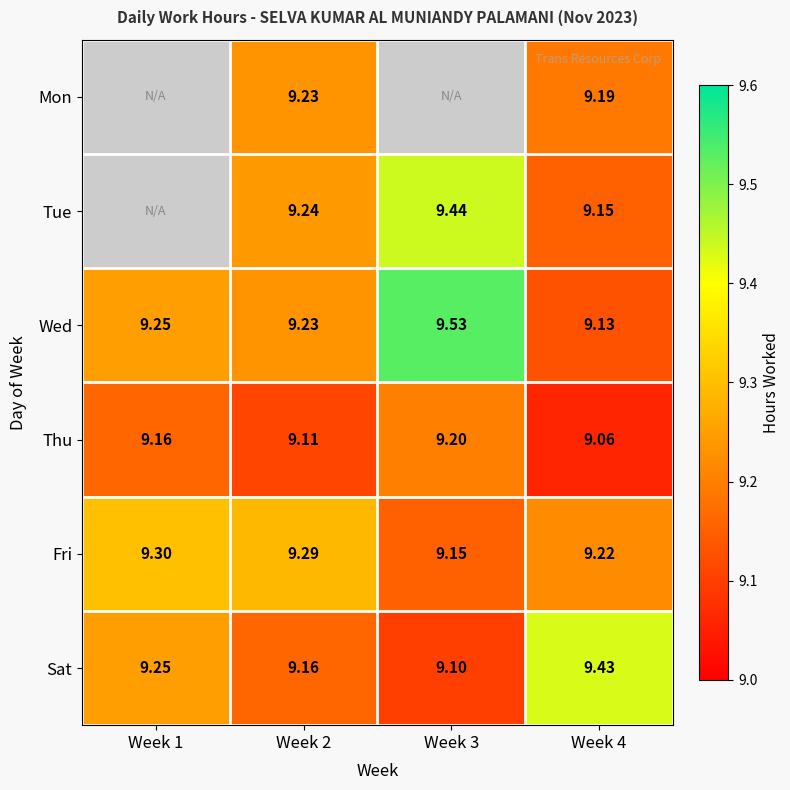

Which category has the highest value in the Sat series?

Week 4